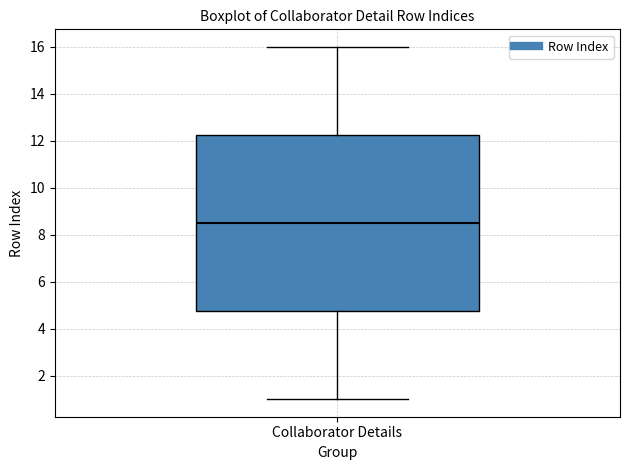

Transcribe this box plot: give where the median line is, the range the box spans, and where the two whiskers end, as read against the y-axis. The values are not printed on the chart, so give them approximately, as read against the axis.

median 8.6, box 4.8 to 12.2, whiskers 1.0 to 16.0